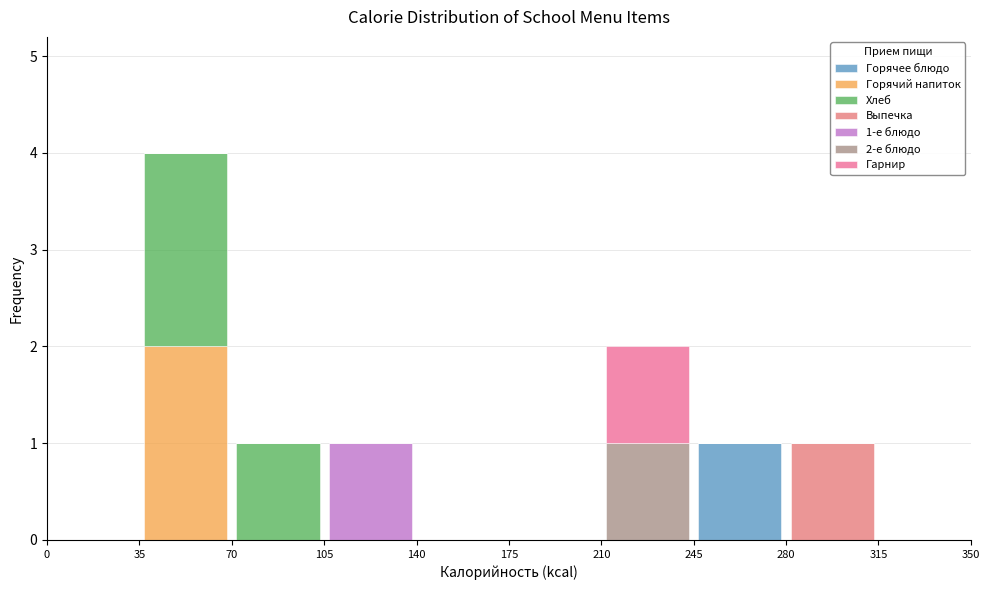

Which range on the x-axis has the tallest stacked bar (by total height)?

35 to 70